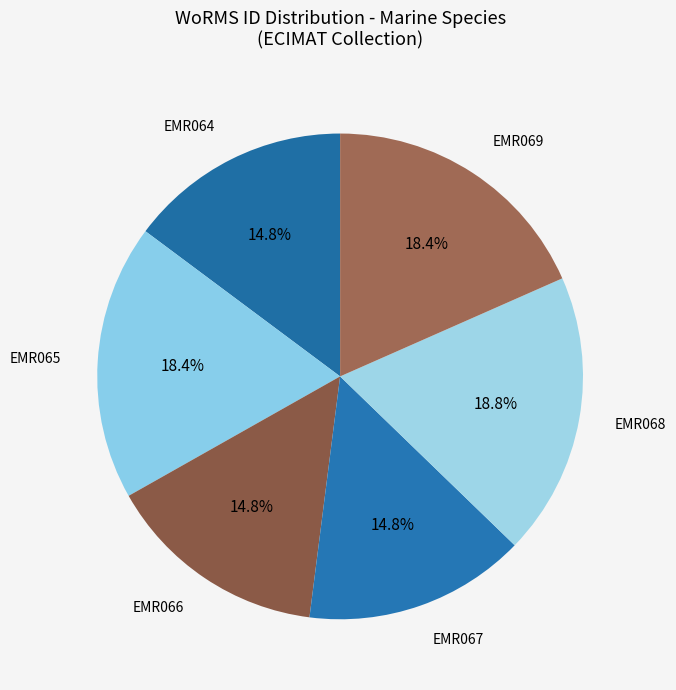

What portion of the pie excludes EMR065?

81.6%